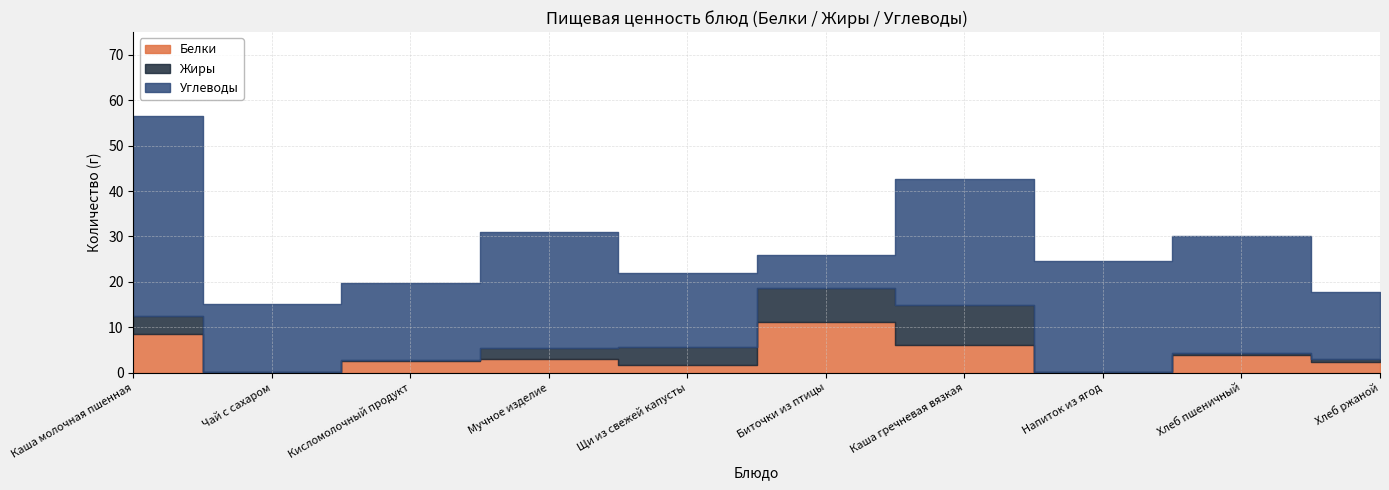

Is it true that Жиры equals 3.9 at Щи из свежей капусты?

True